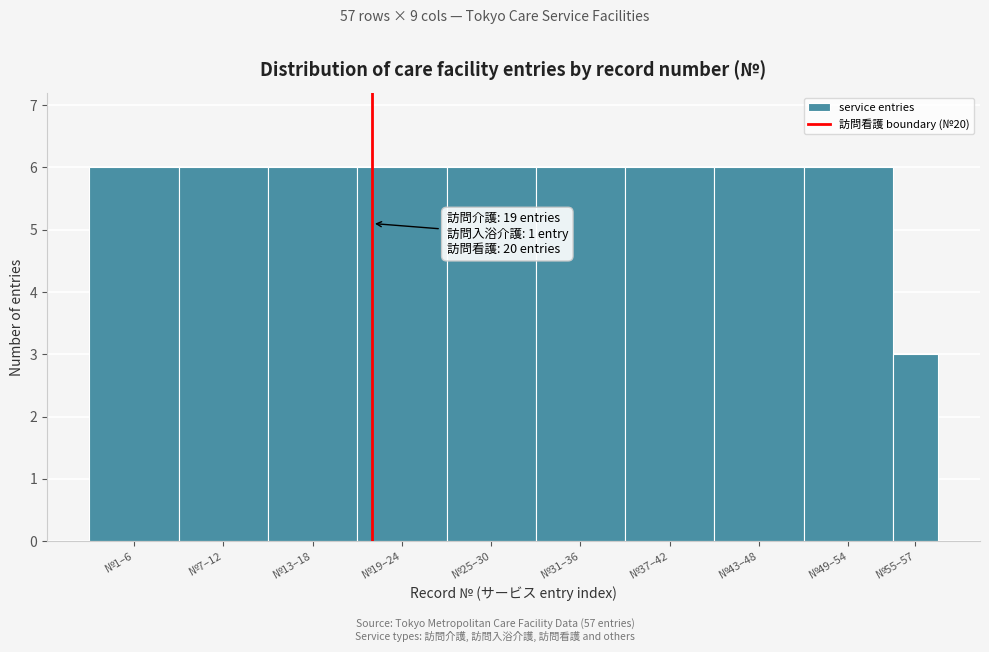

Reading right to left, what are all the values shown in this chart?

№55–57=3	№49–54=6	№43–48=6	№37–42=6	№31–36=6	№25–30=6	№19–24=6	№13–18=6	№7–12=6	№1–6=6